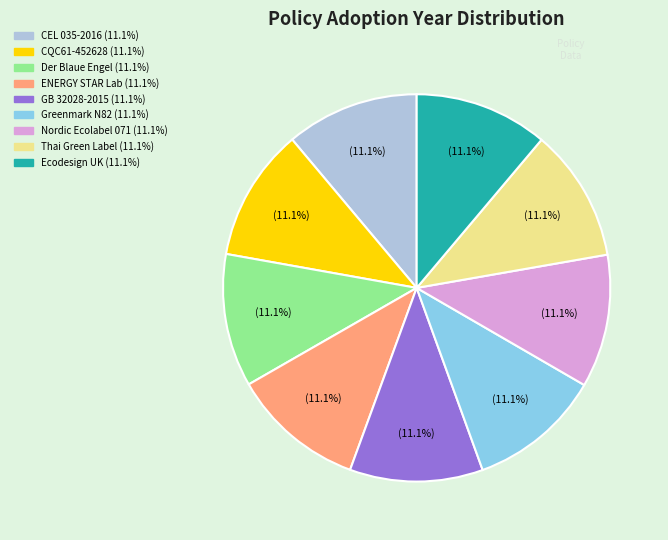

Is there a majority slice in this chart?

No